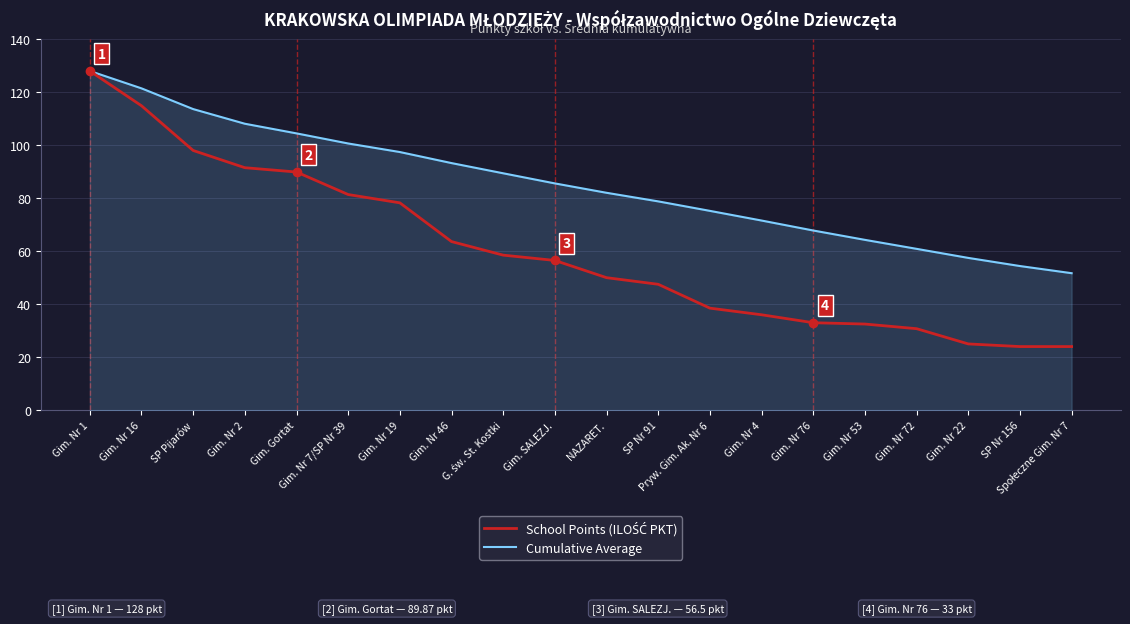

Does the chart have visible grid lines?

Yes